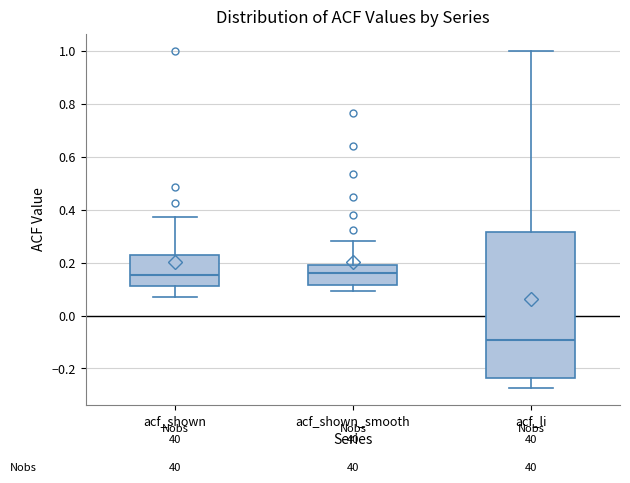

Reading left to right, read every box against the y-axis: the position of its median line, the range the box covers, and the ends of its whiskers. The values are not printed on the chart, so give them approximately, as read against the axis.

acf_shown: median 0.16, box 0.12 to 0.22, whiskers 0.08 to 0.38
acf_shown_smooth: median 0.16, box 0.12 to 0.20, whiskers 0.10 to 0.28
acf_li: median -0.10, box -0.24 to 0.32, whiskers -0.28 to 1.00